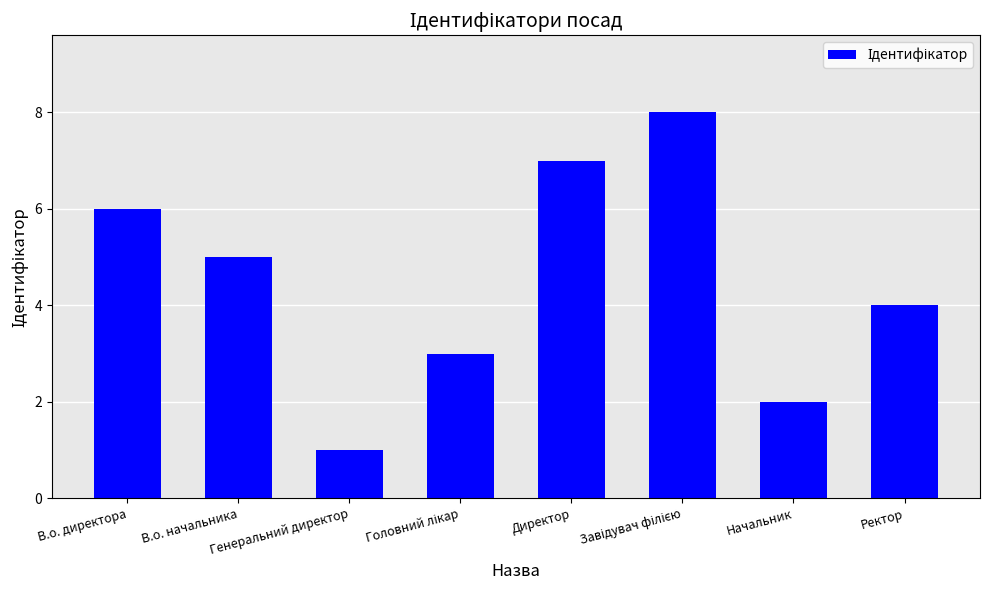

What is the smallest value displayed?

1